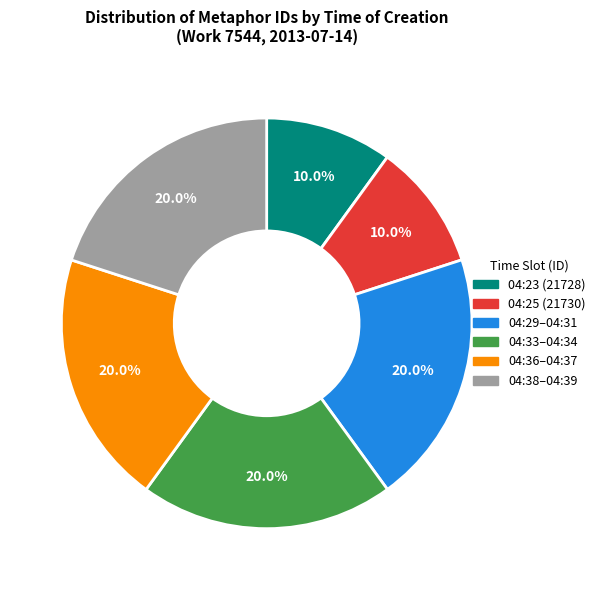

Is there any slice that represents more than half of the pie?

No